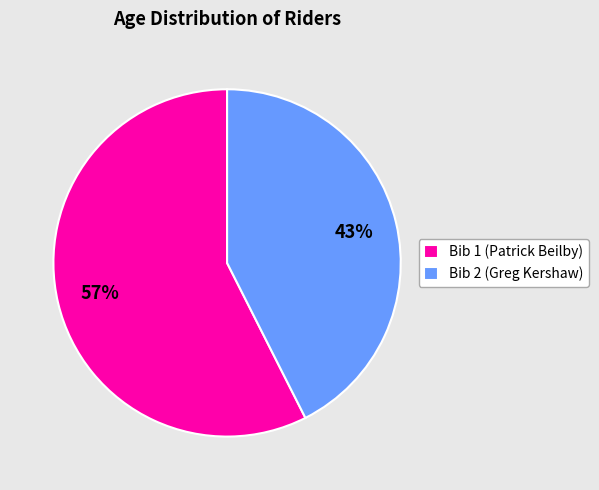

Is the sum of Bib 1 (Patrick Beilby) and Bib 2 (Greg Kershaw) greater than half?

Yes